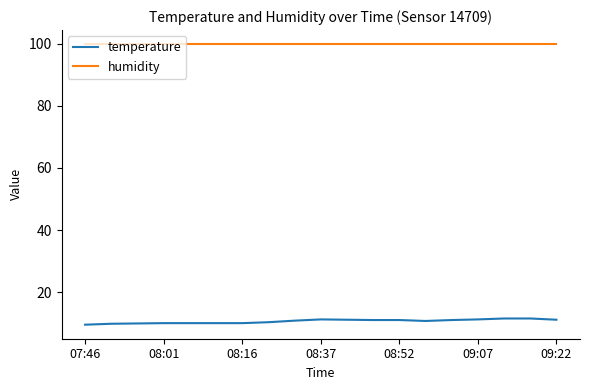

Which series has the largest total across all categories?

humidity